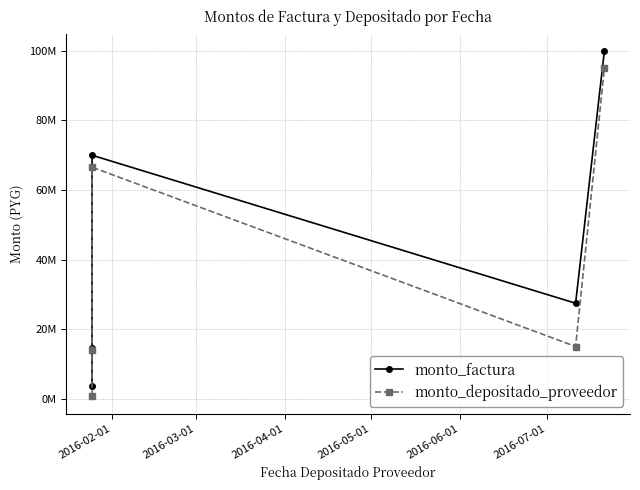

Is it true that monto_factura equals 27520328 at 2016-04-01?

False